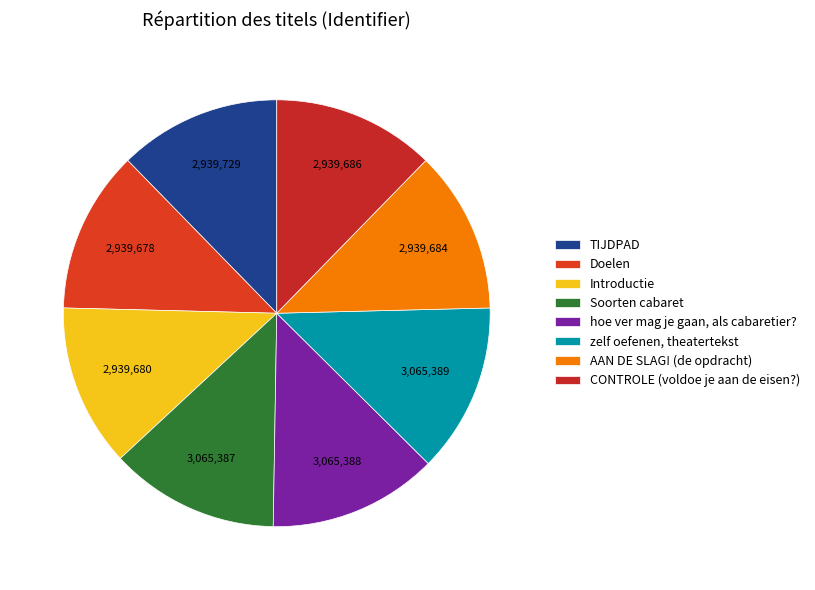

Is it true that Introductie is 23% of the pie?

False